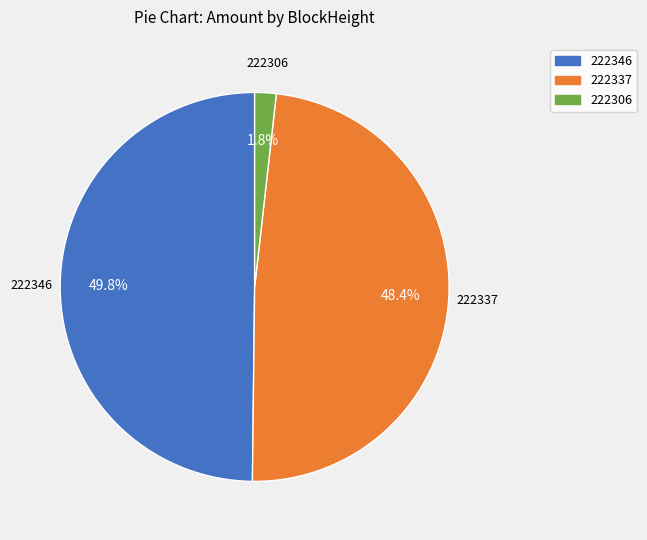

Rank the categories by value from highest to lowest.

222346, 222337, 222306